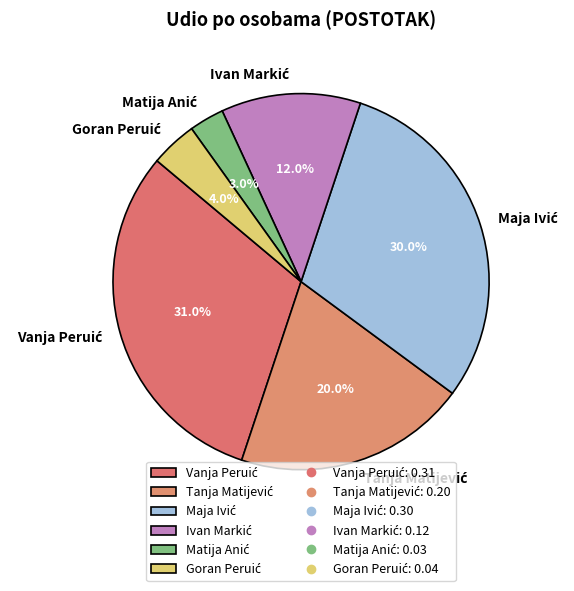

Is there a majority slice in this chart?

No